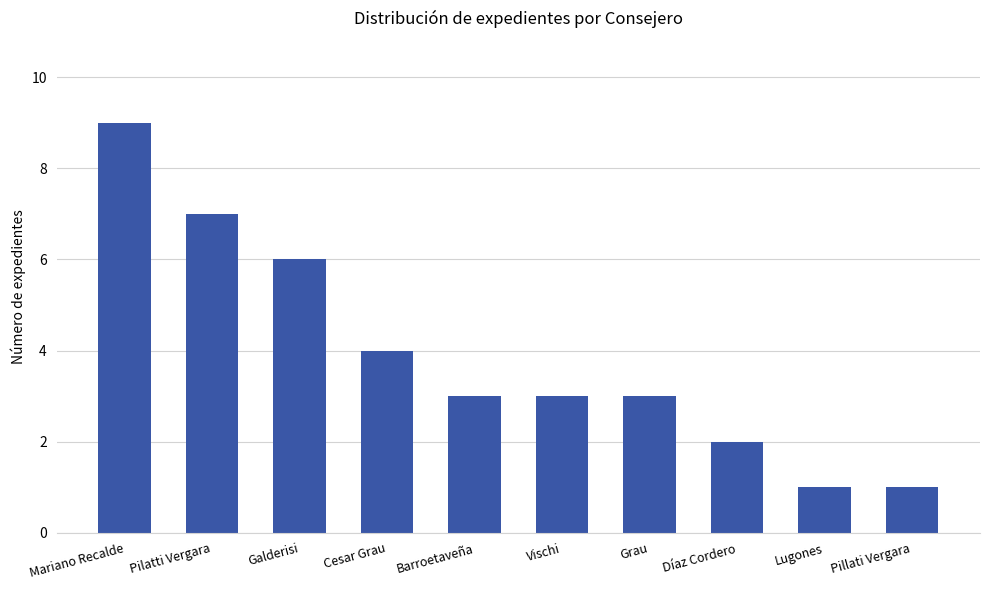

What is the label of the 9th bar from the left?

Lugones